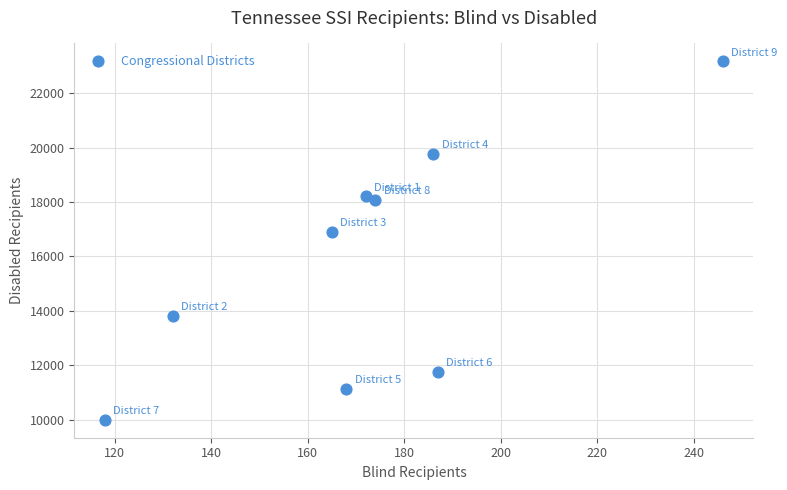

What is the range of Y values (max minus min)?

13177